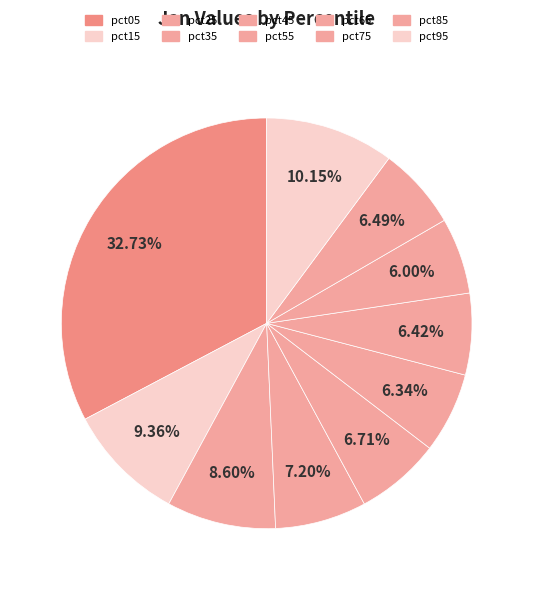

Which category has the biggest portion of the pie?

pct05